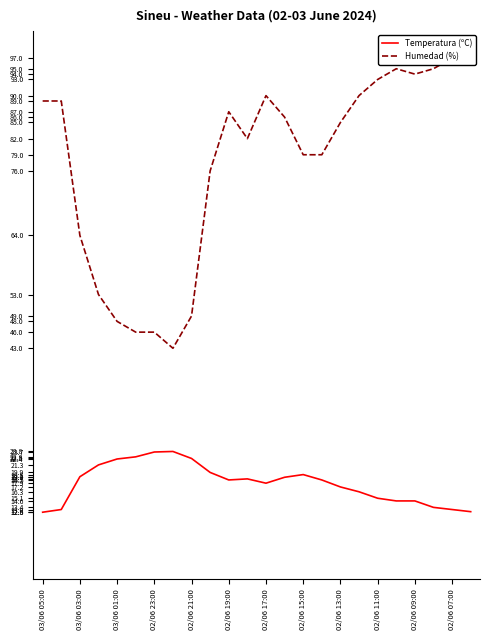

What is the maximum value for Temperatura (ºC)?

23.8